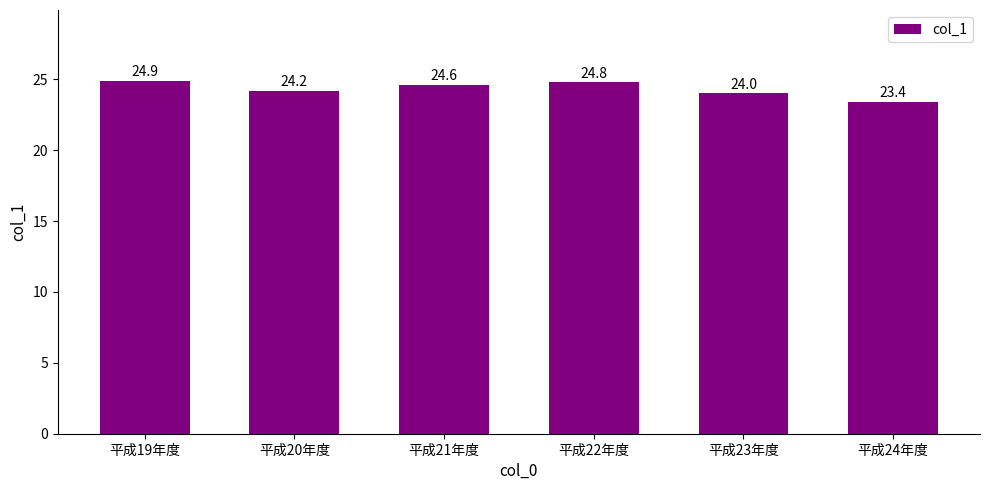

List the labels in order of value, smallest first.

平成24年度, 平成23年度, 平成20年度, 平成21年度, 平成22年度, 平成19年度